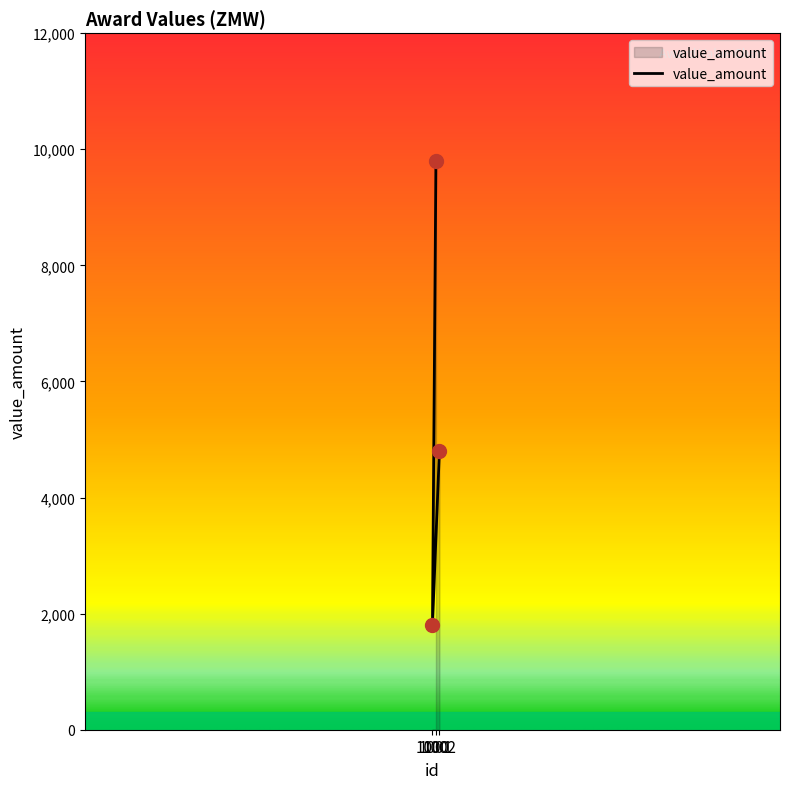

Count the number of categories in the chart.

3